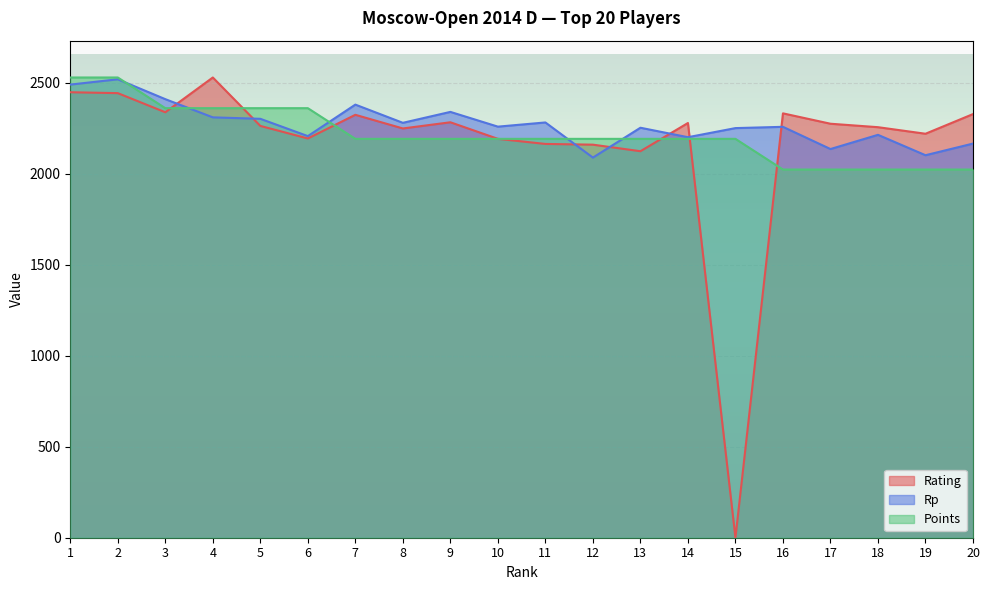

How many data points in Rp are above 2258?

9